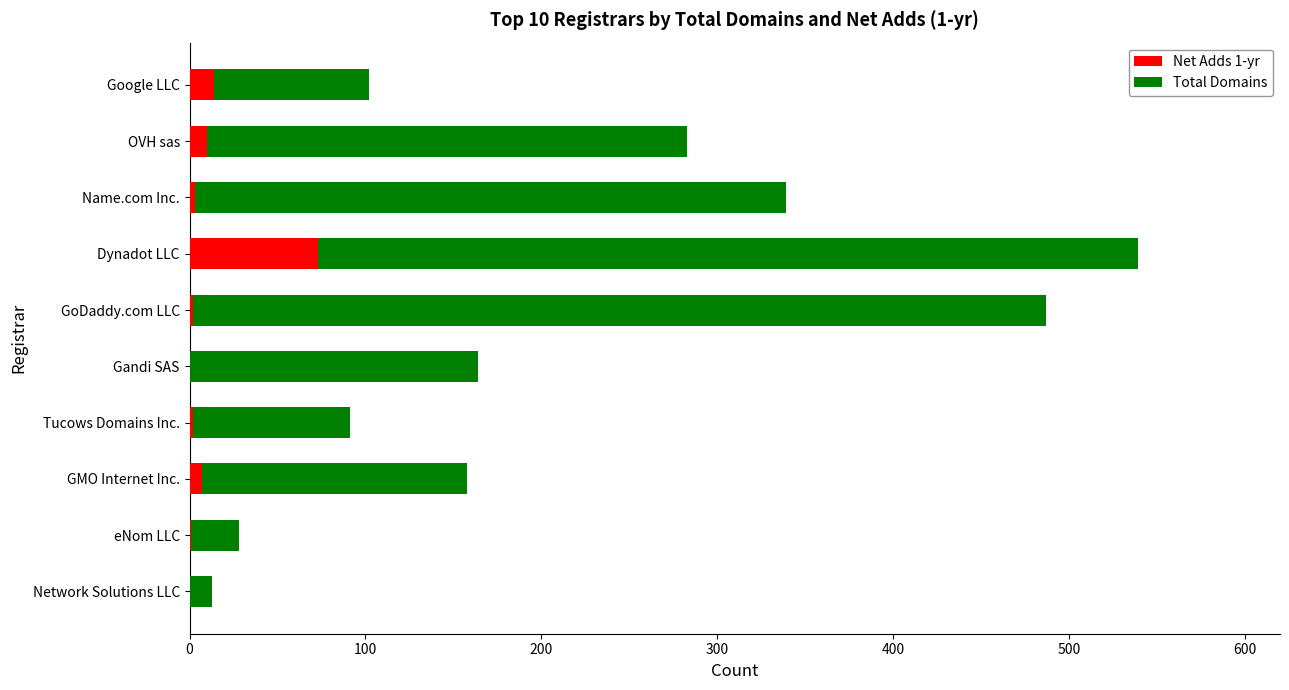

The Net Adds 1-yr series shows 35 at Dynadot LLC. True or false?

False